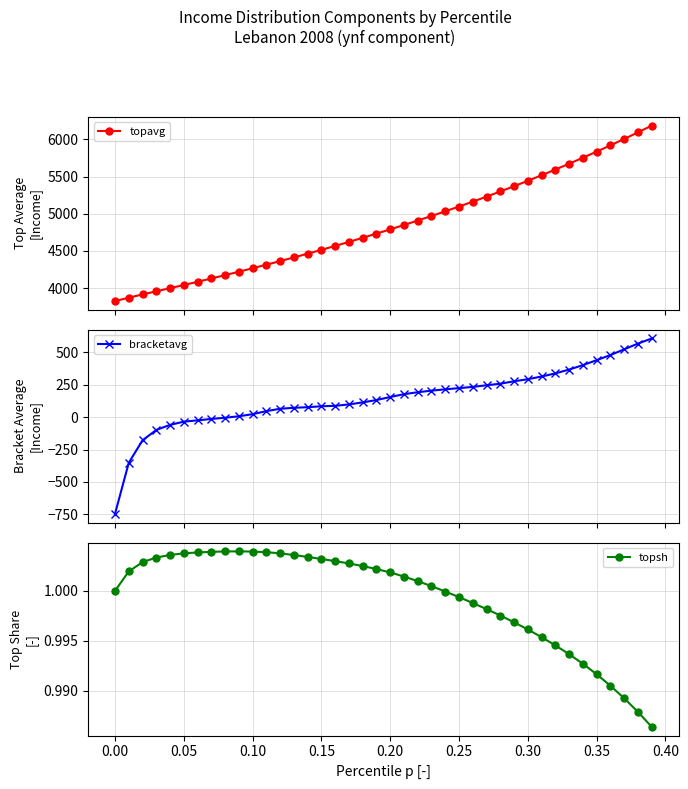

Does the chart have visible grid lines?

Yes